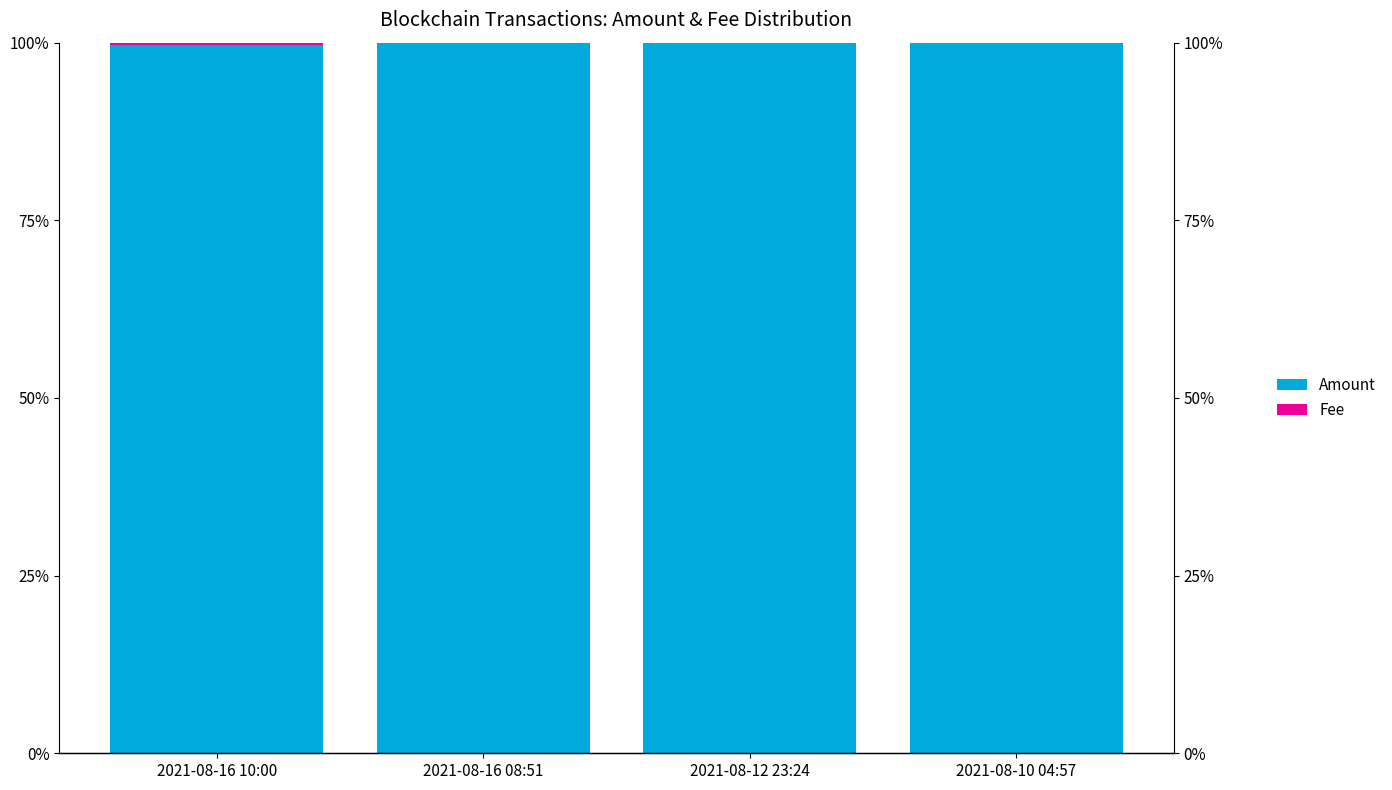

Which series has the widest spread of values?

Amount